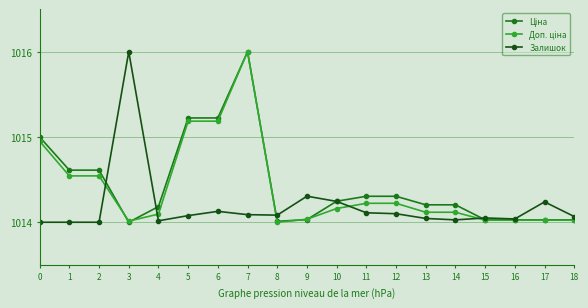

What is the total value across all series at 16?

3042.1